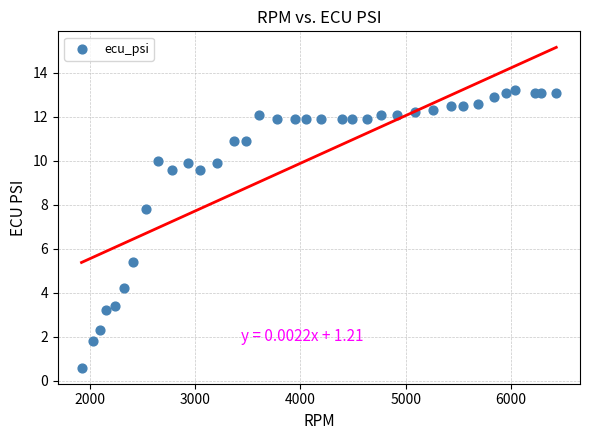

What Y value in the scatter plot is closest to 6?

5.4